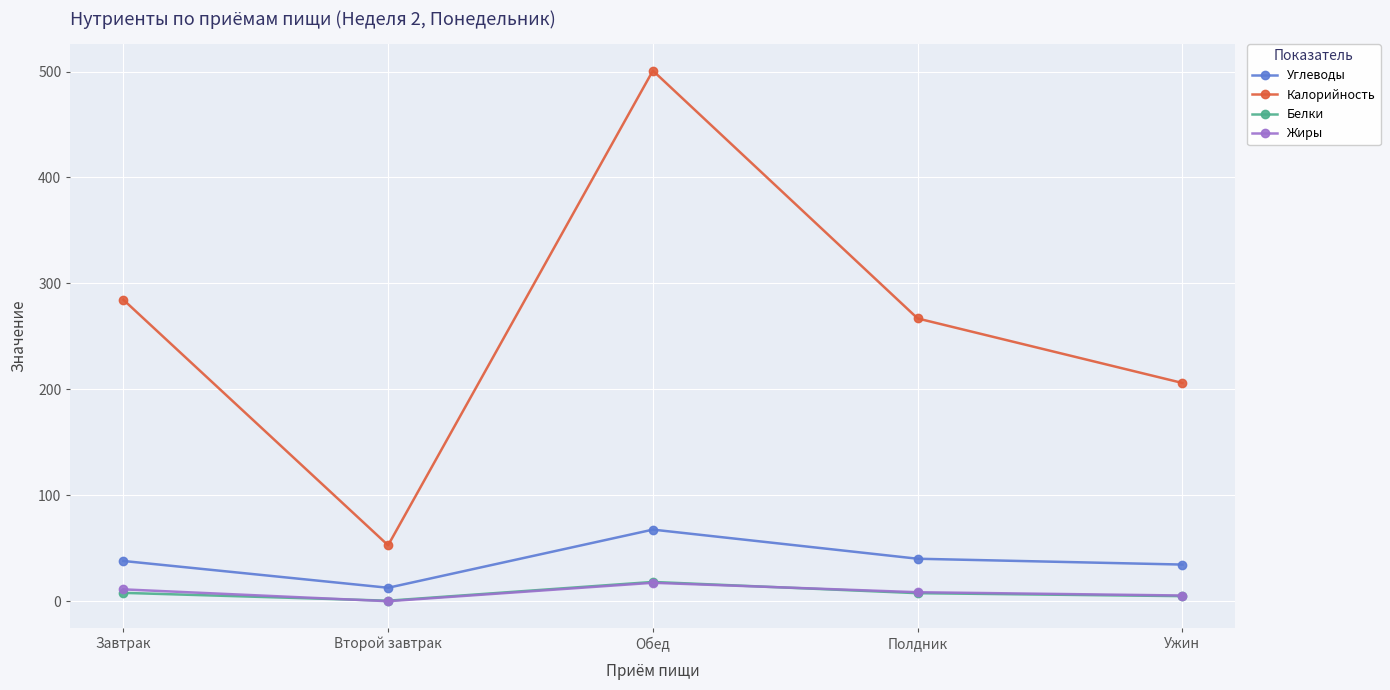

Where does the Жиры series first go above 8?

Завтрак